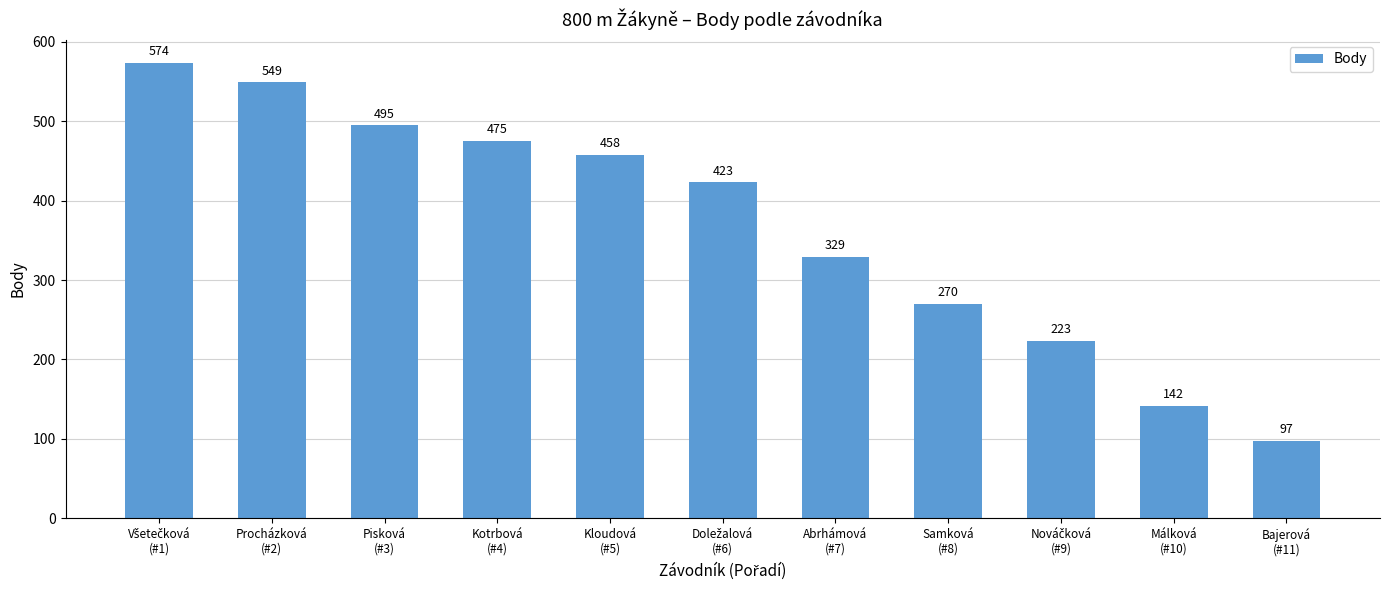

Which label corresponds to the smallest value in the chart?

Bajerová
(#11)